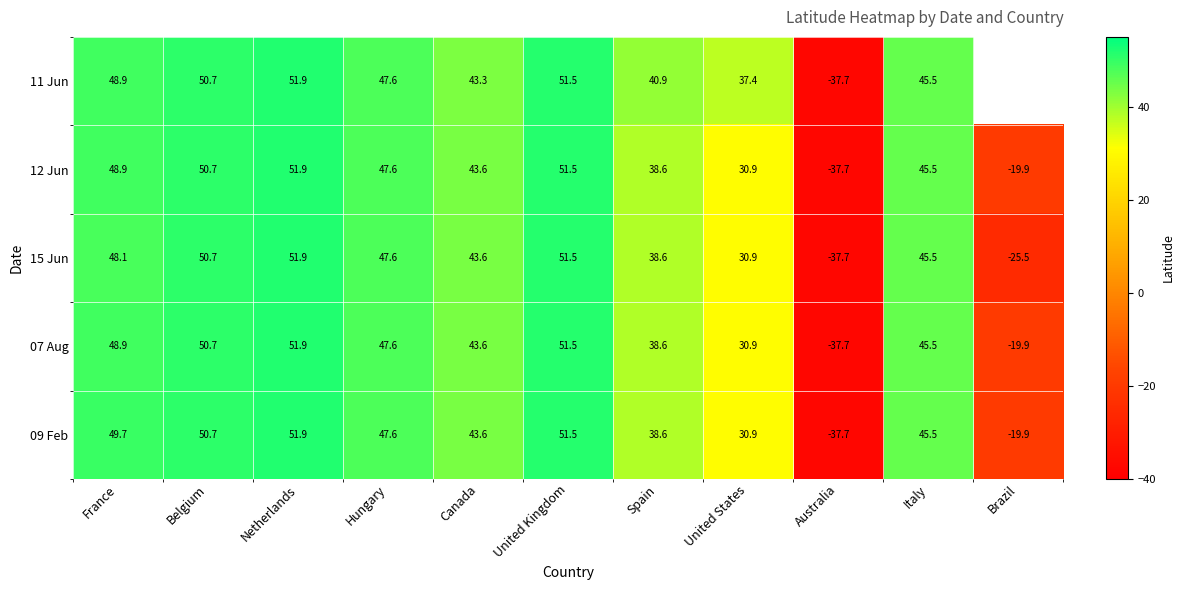

Where does the 15 Jun series first go above 45?

France